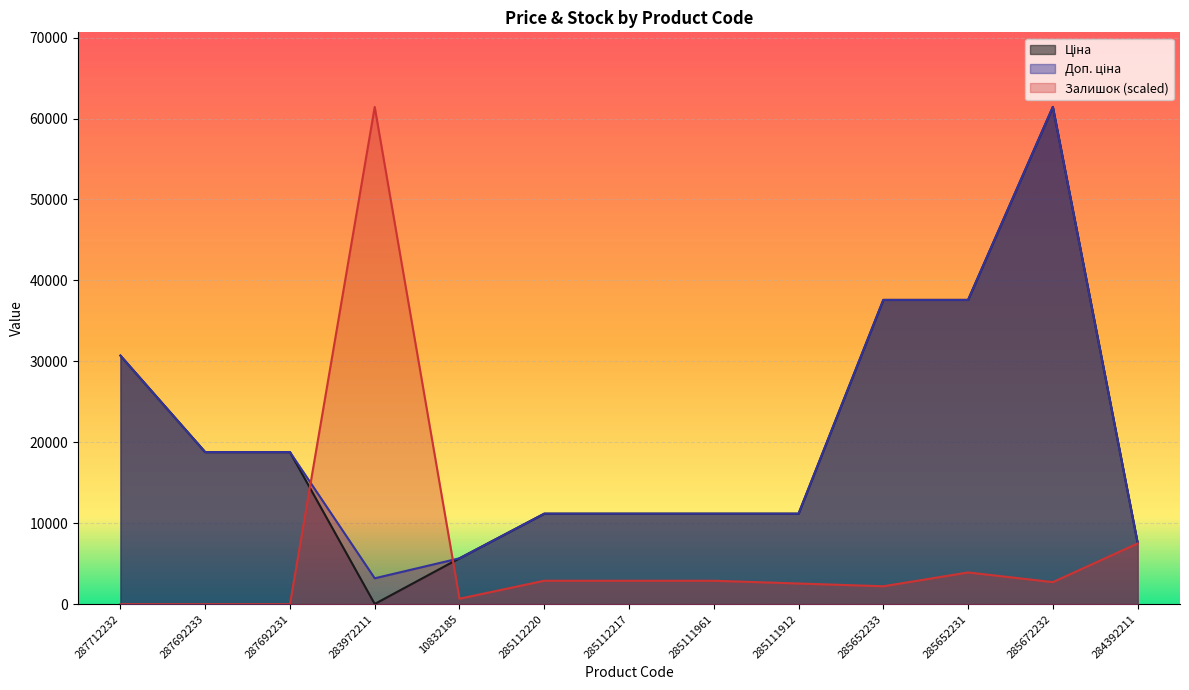

True or false: Доп. ціна and Ціна cross at least once.

False